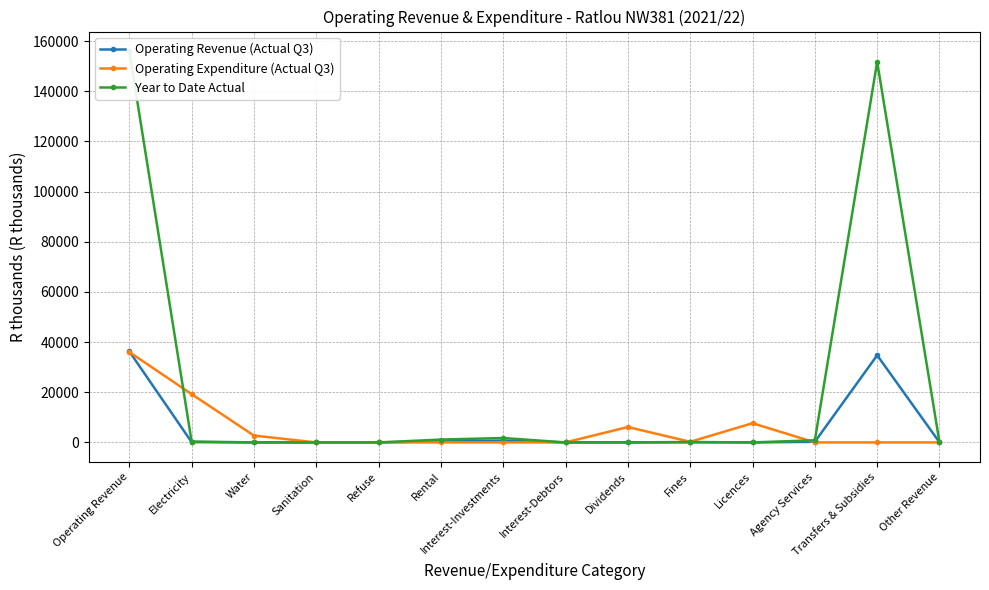

Which series has the largest total across all categories?

Year to Date Actual